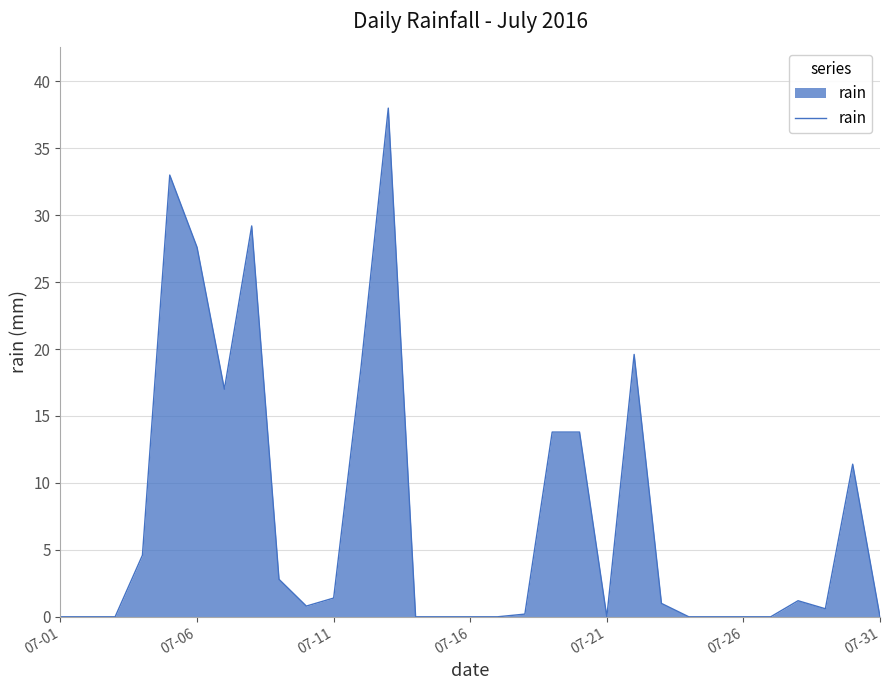

What is the difference between the maximum and minimum values?

38.0